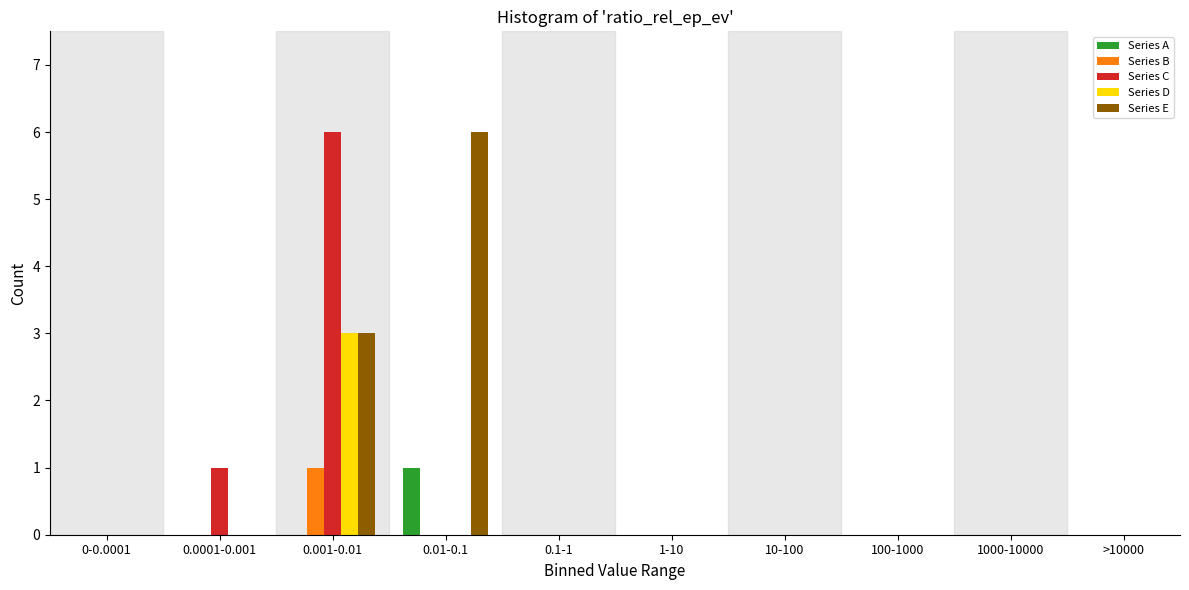

The value of Series C at 0.001-0.01 is 9. True or false?

False